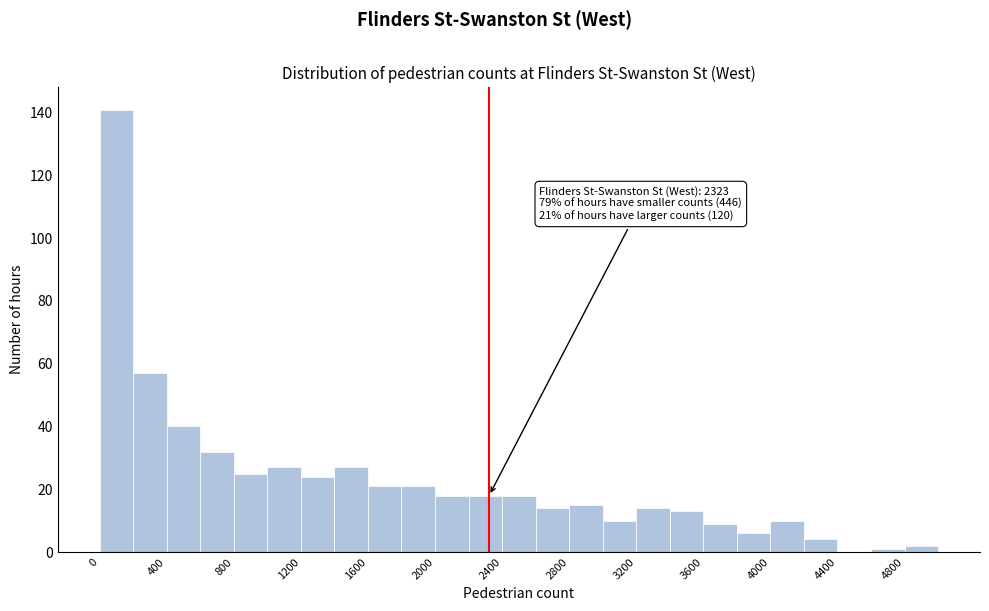

Which range on the x-axis has the tallest bar?

0 to 200